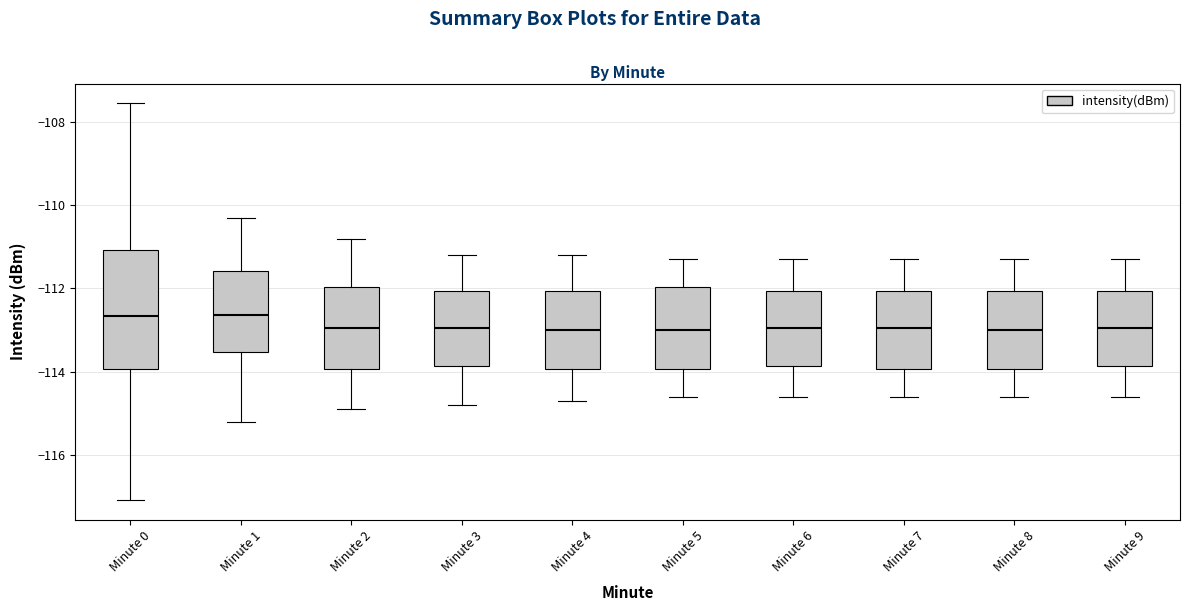

Reading left to right, transcribe this box plot: for each box, give where its median line is, the range the box spans, and where its two whiskers end, as read against the y-axis. The values are not printed on the chart, so give them approximately, as read against the axis.

Minute 0: median -112.6, box -114.0 to -111.0, whiskers -117.0 to -107.6
Minute 1: median -112.6, box -113.6 to -111.6, whiskers -115.2 to -110.2
Minute 2: median -113.0, box -114.0 to -112.0, whiskers -114.8 to -110.8
Minute 3: median -113.0, box -113.8 to -112.0, whiskers -114.8 to -111.2
Minute 4: median -113.0, box -114.0 to -112.0, whiskers -114.6 to -111.2
Minute 5: median -113.0, box -114.0 to -112.0, whiskers -114.6 to -111.2
Minute 6: median -113.0, box -113.8 to -112.0, whiskers -114.6 to -111.2
Minute 7: median -113.0, box -114.0 to -112.0, whiskers -114.6 to -111.2
Minute 8: median -113.0, box -114.0 to -112.0, whiskers -114.6 to -111.2
Minute 9: median -113.0, box -113.8 to -112.0, whiskers -114.6 to -111.2